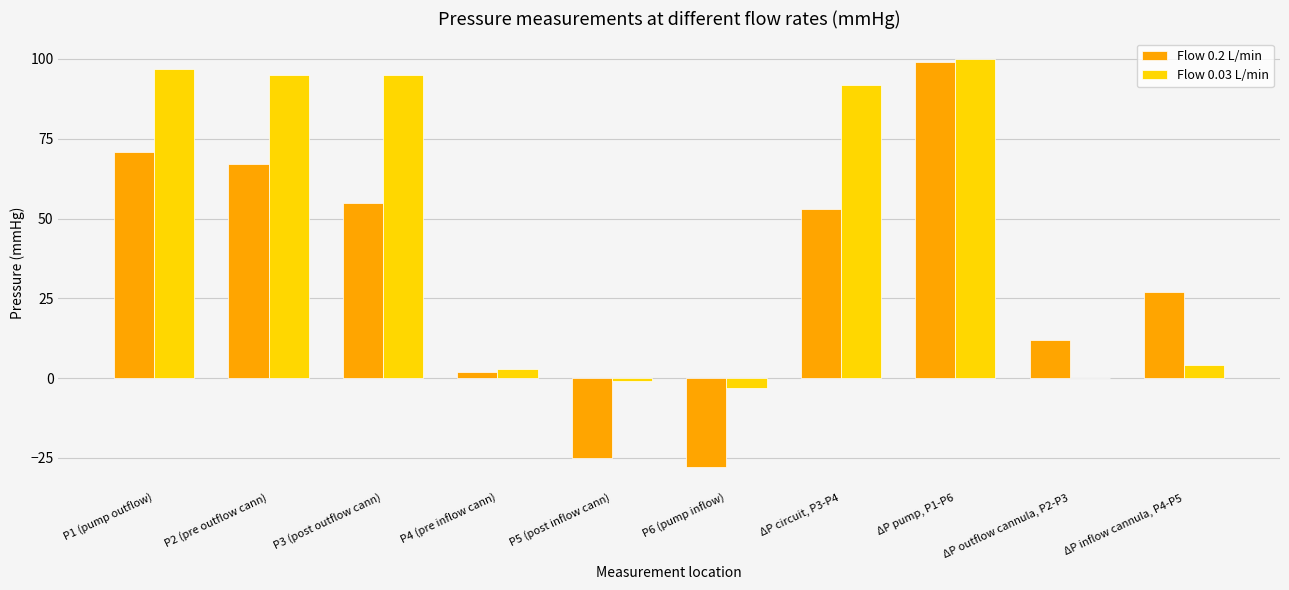

What is the maximum value shown in the chart?

100